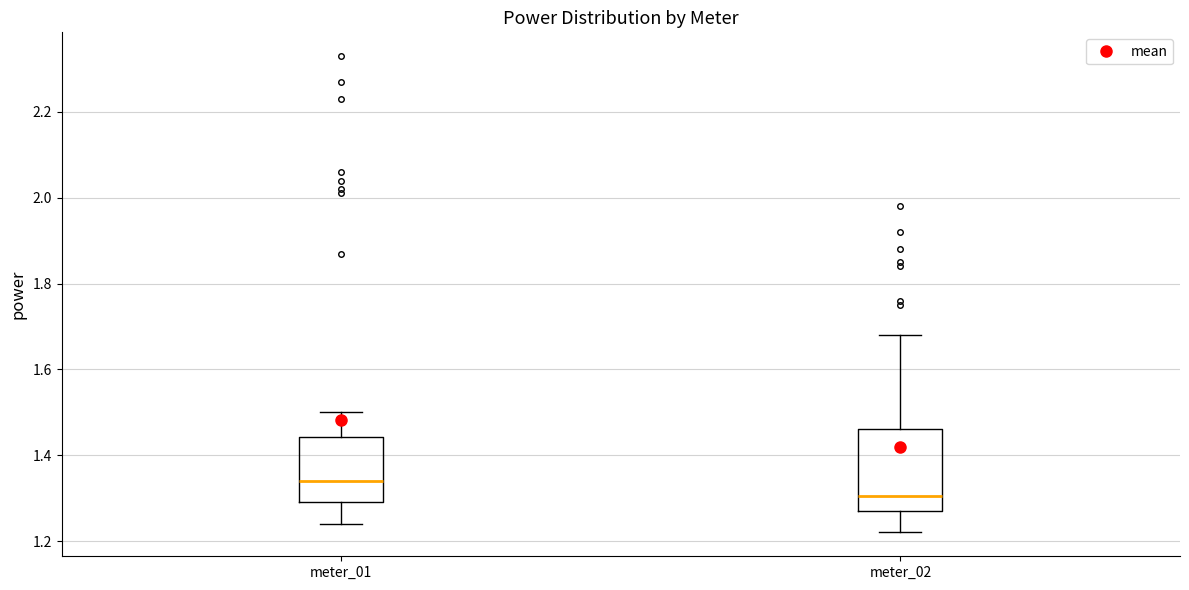

Reading left to right, read every box against the y-axis: the position of its median line, the range the box covers, and the ends of its whiskers. The values are not printed on the chart, so give them approximately, as read against the axis.

meter_01: median 1.34, box 1.30 to 1.44, whiskers 1.24 to 1.50
meter_02: median 1.30, box 1.28 to 1.46, whiskers 1.22 to 1.68